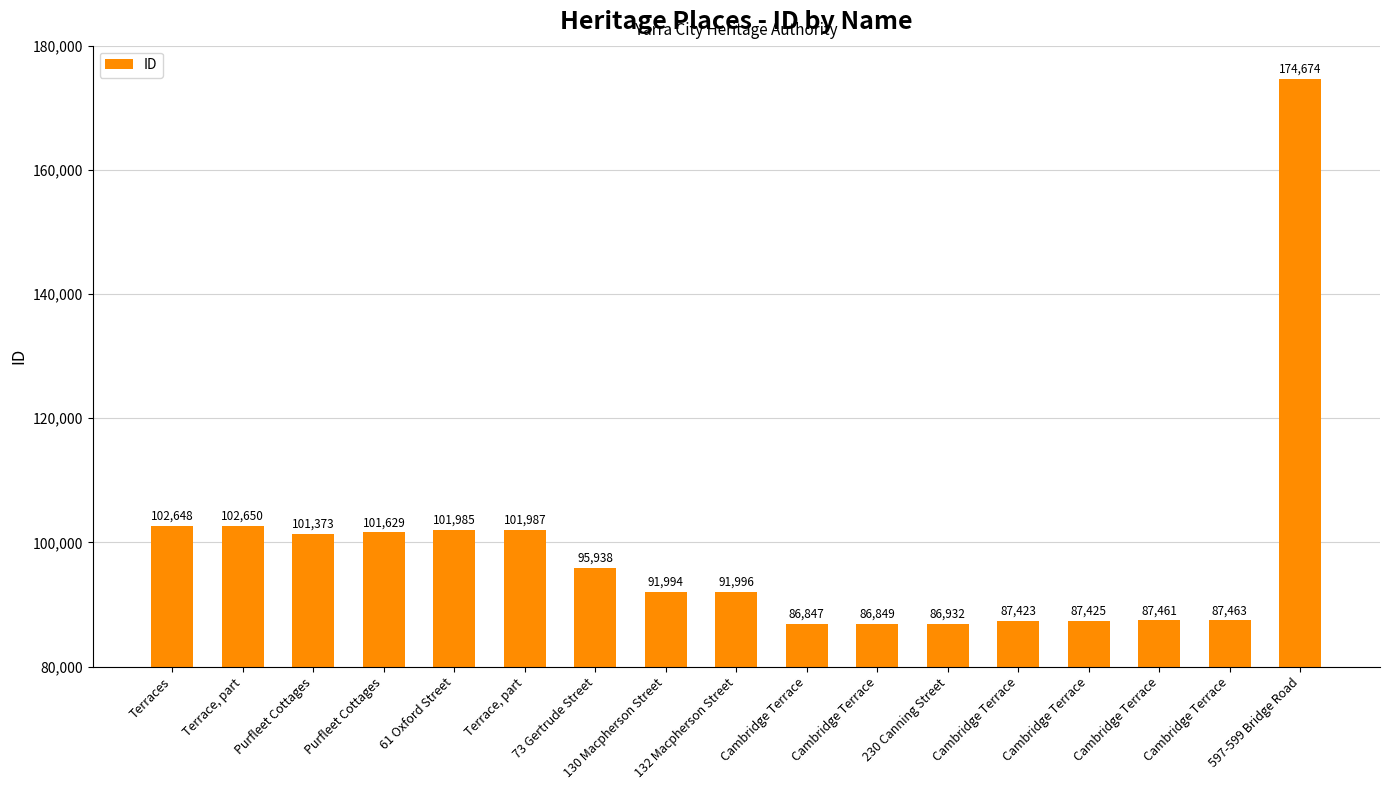

Between Cambridge Terrace and 597-599 Bridge Road, which is larger?

597-599 Bridge Road